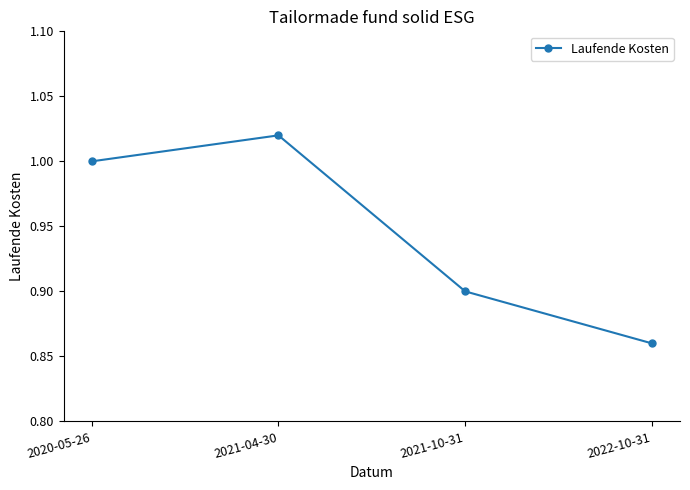

Which category has the highest value across all series?

2021-04-30